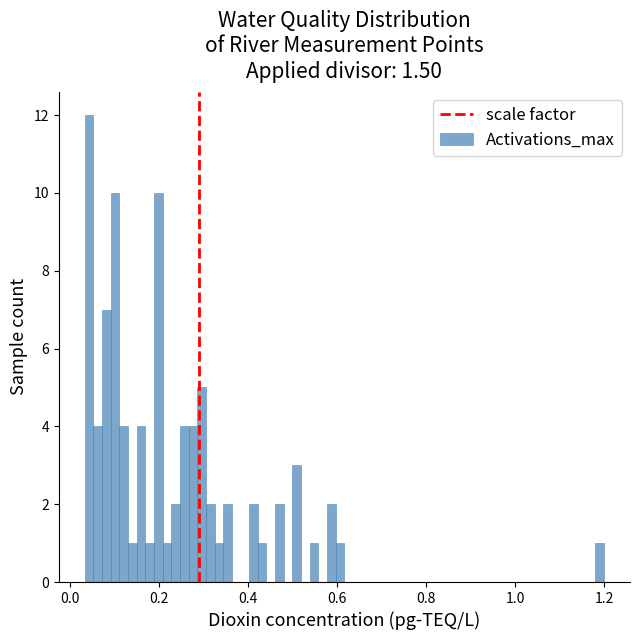

Read against the x-axis, roughly where is the centre of the tallest bar?

0.04